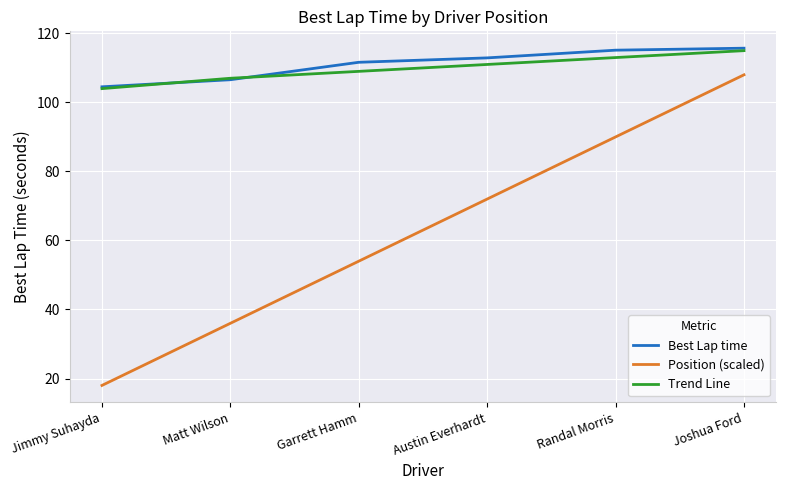

What is the maximum value shown in the chart?

115.7